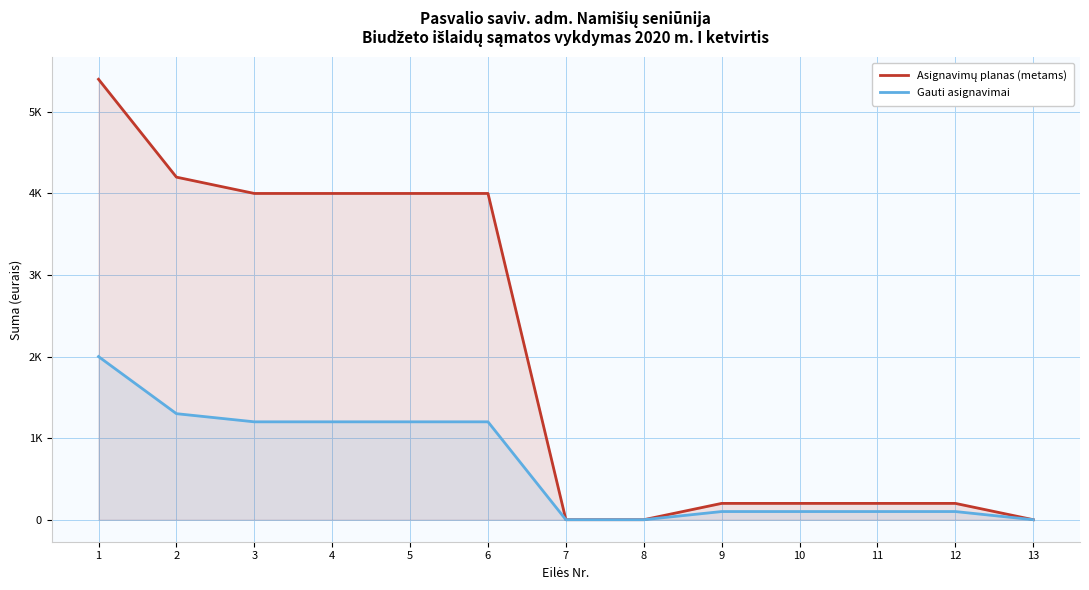

Reading left to right, what are all the values shown in this chart?

Asignavimų planas (metams): 5400	4200	4000	4000	4000	4000	0	0	200	200	200	200	0
Gauti asignavimai: 2000	1300	1200	1200	1200	1200	0	0	100	100	100	100	0